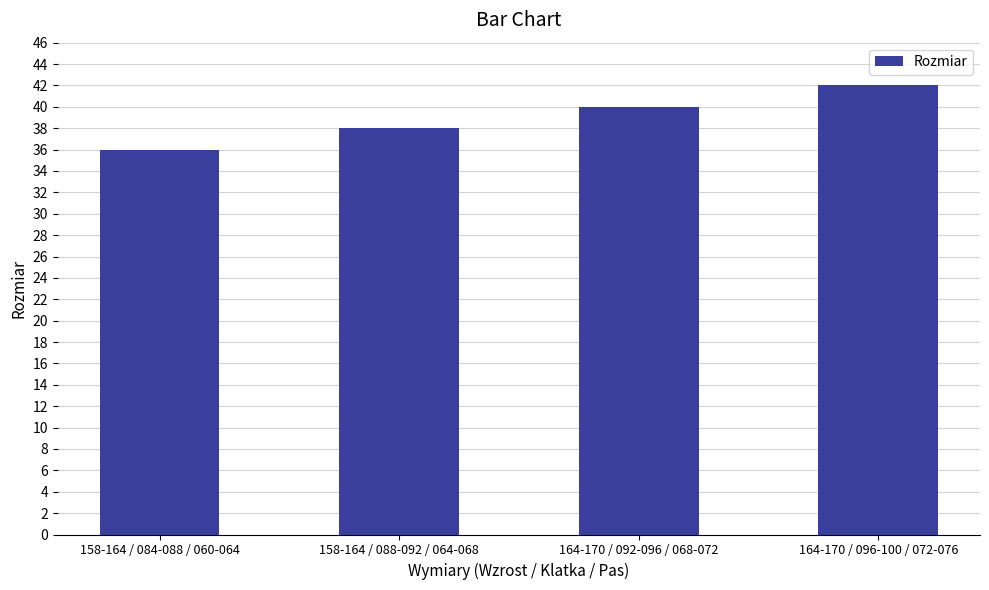

How many values are between 38 and 42?

3